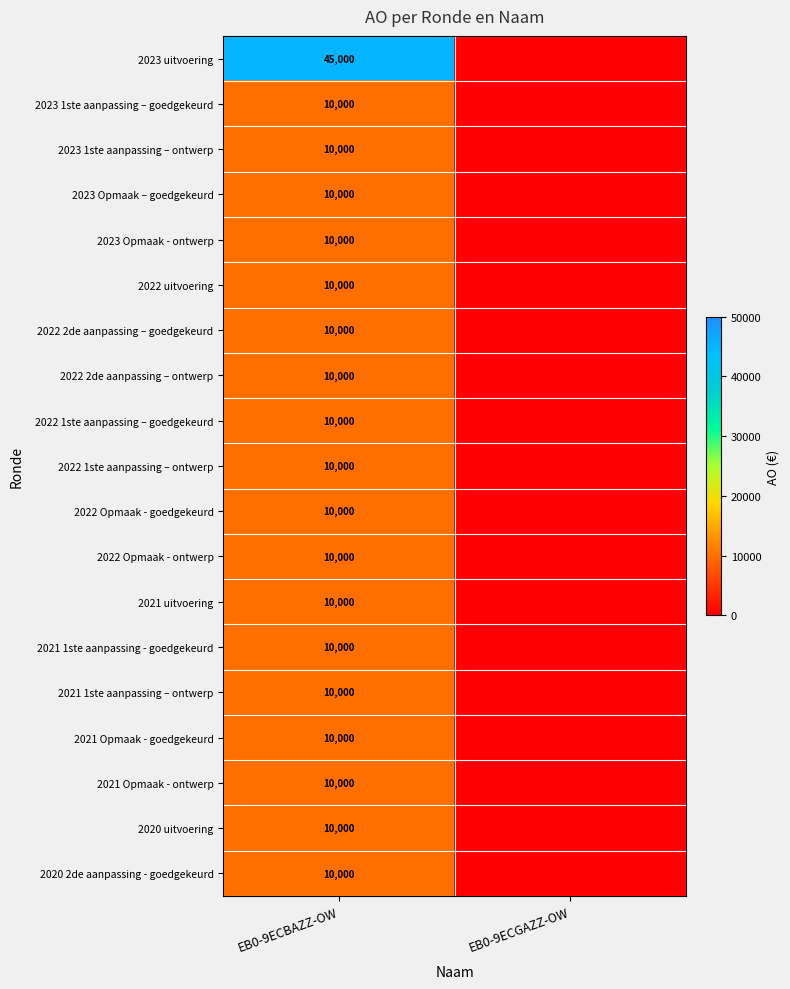

The 2023 1ste aanpassing – ontwerp series shows 10000 at EB0-9ECBAZZ-OW. True or false?

True